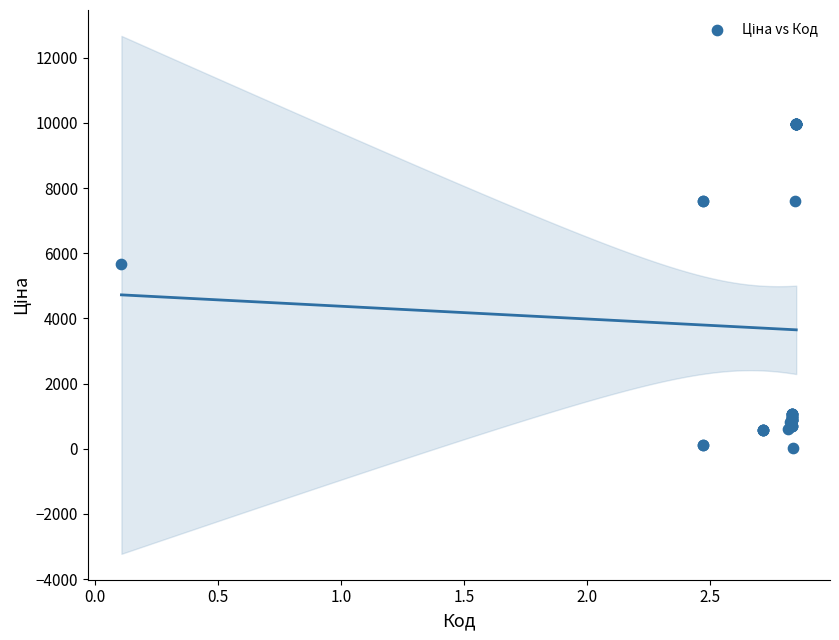

What Y value in the scatter plot is closest to 5003?

5673.8